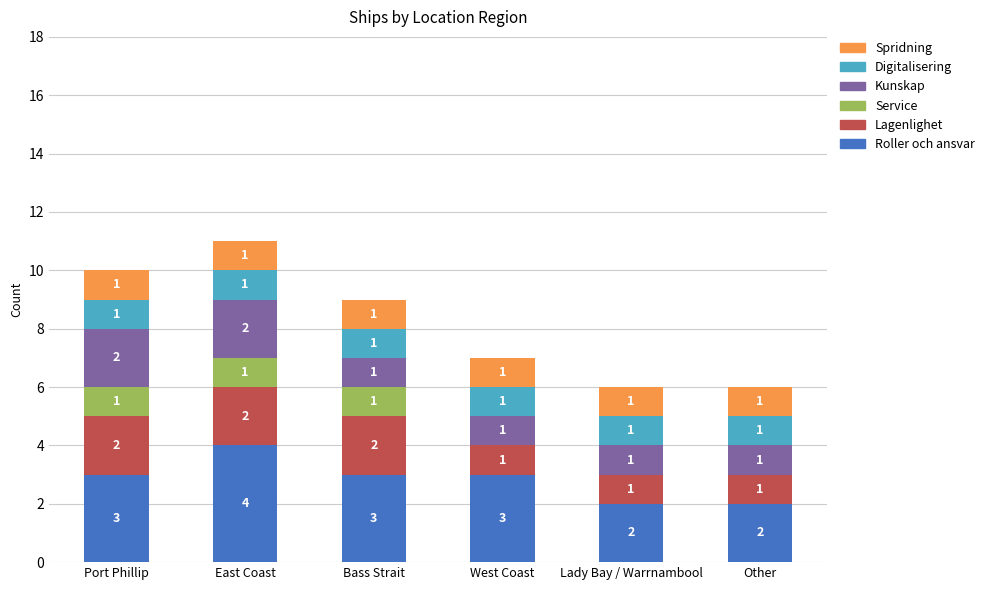

What is the maximum value for Roller och ansvar?

4